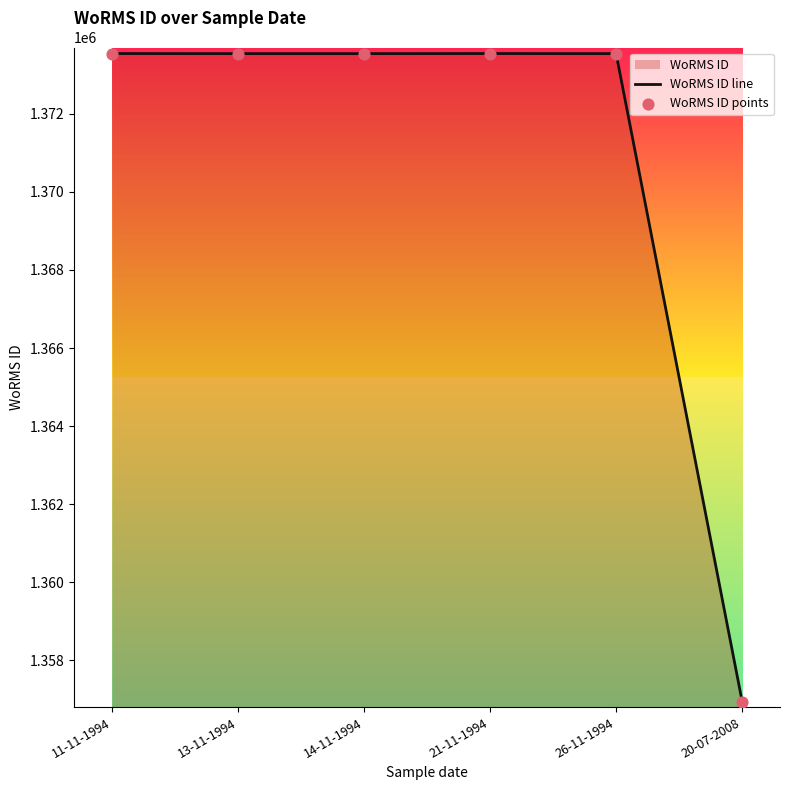

Is the value of WoRMS ID points at 13-11-1994 greater than the value of WoRMS ID line at 26-11-1994?

No